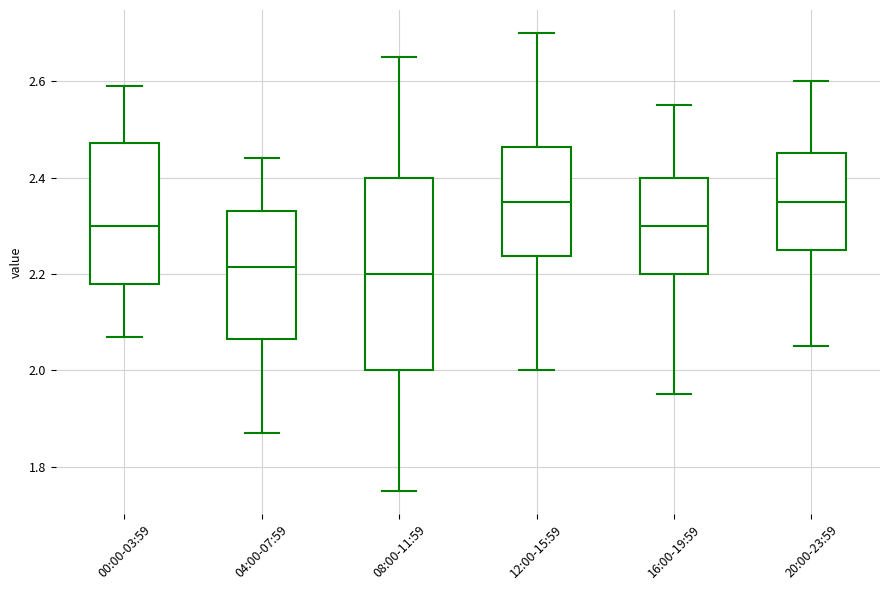

Which box is the tallest, from its lower edge to its upper edge?

08:00-11:59